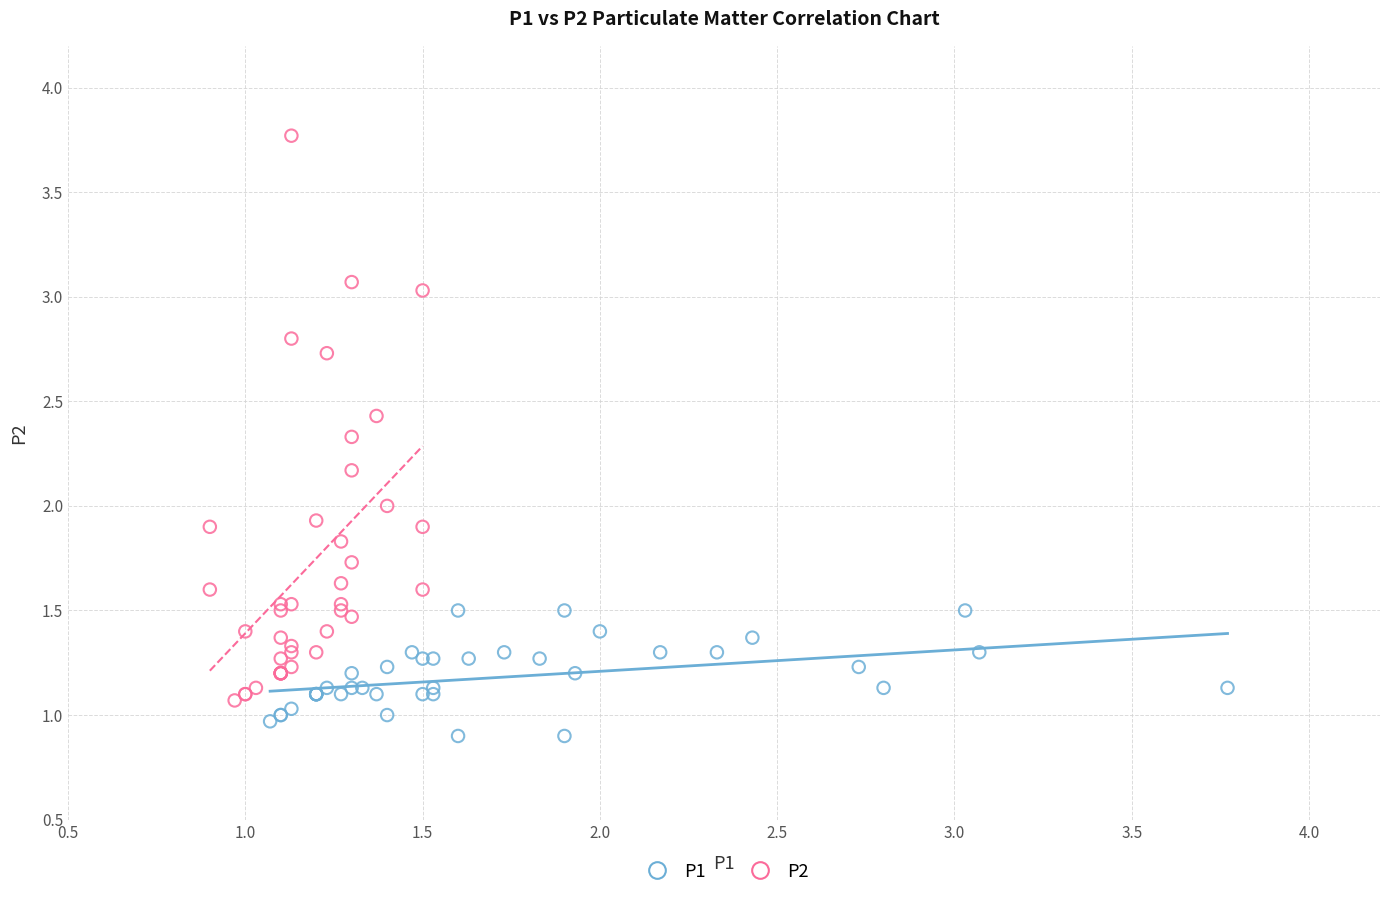

Which series reaches the maximum Y coordinate?

P2